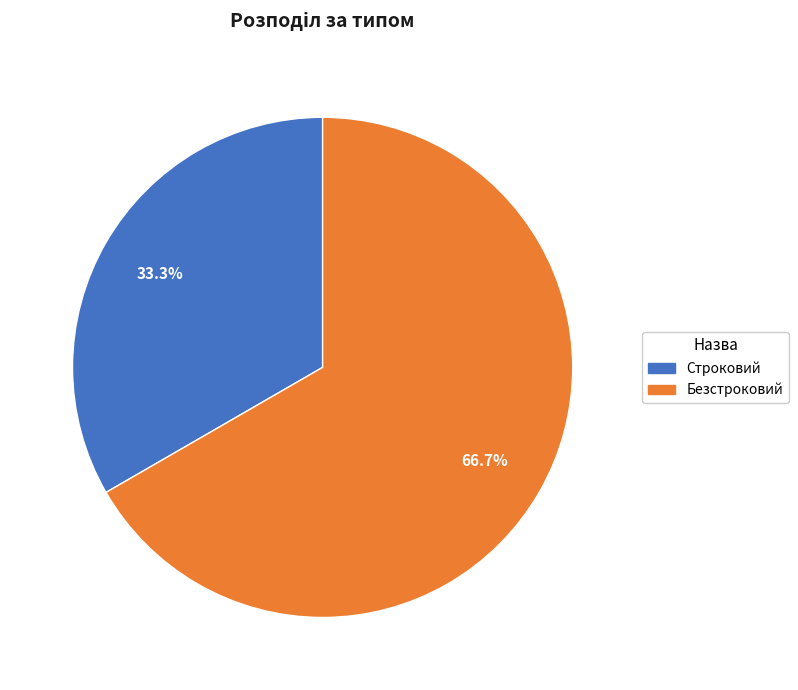

How many segments does this pie chart have?

2